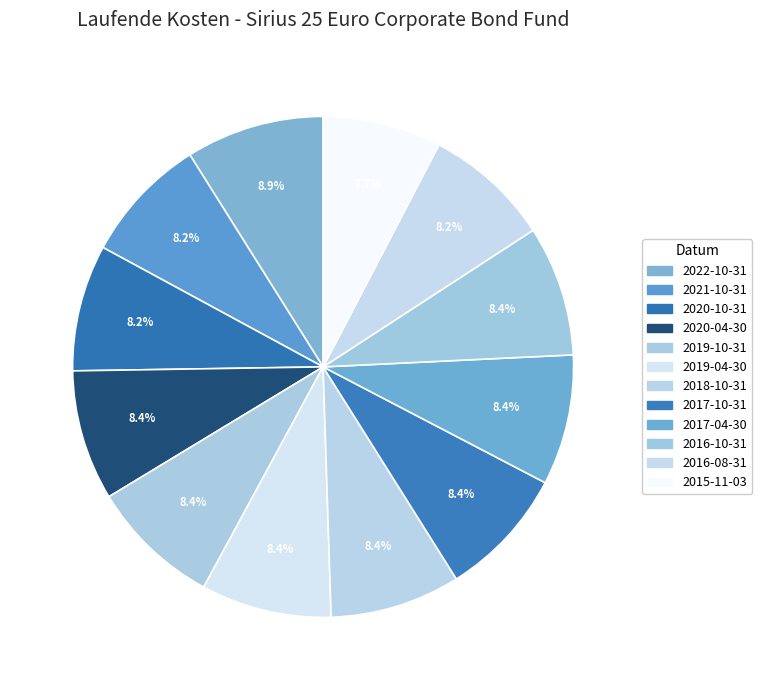

To the nearest percent, what is the difference between the largest and smallest slice percentages?

1%